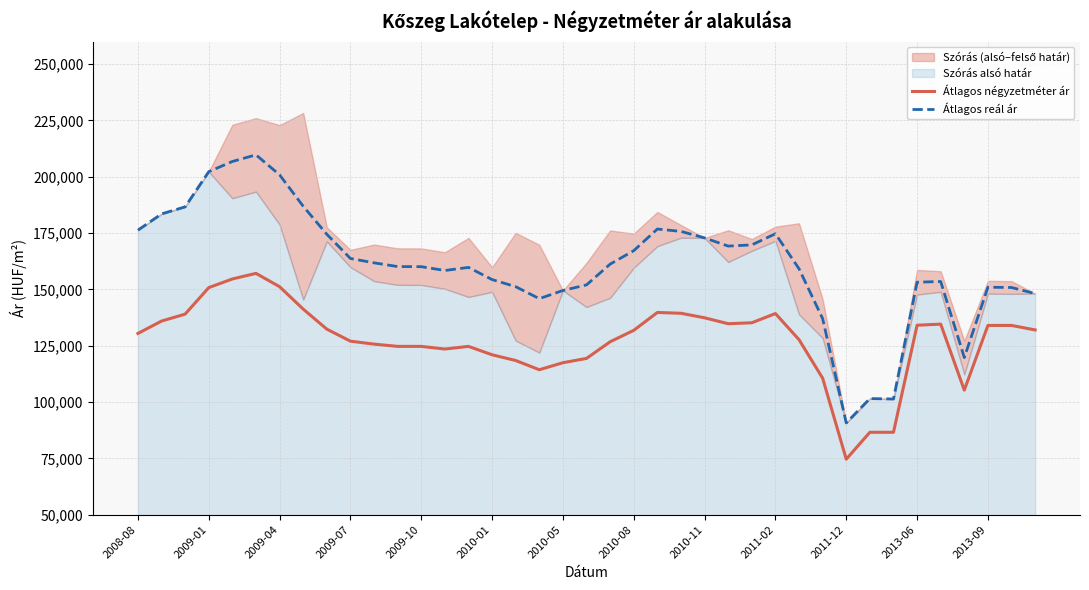

True or false: Átlagos négyzetméter ár has more than 0 points higher than both neighbors.

True